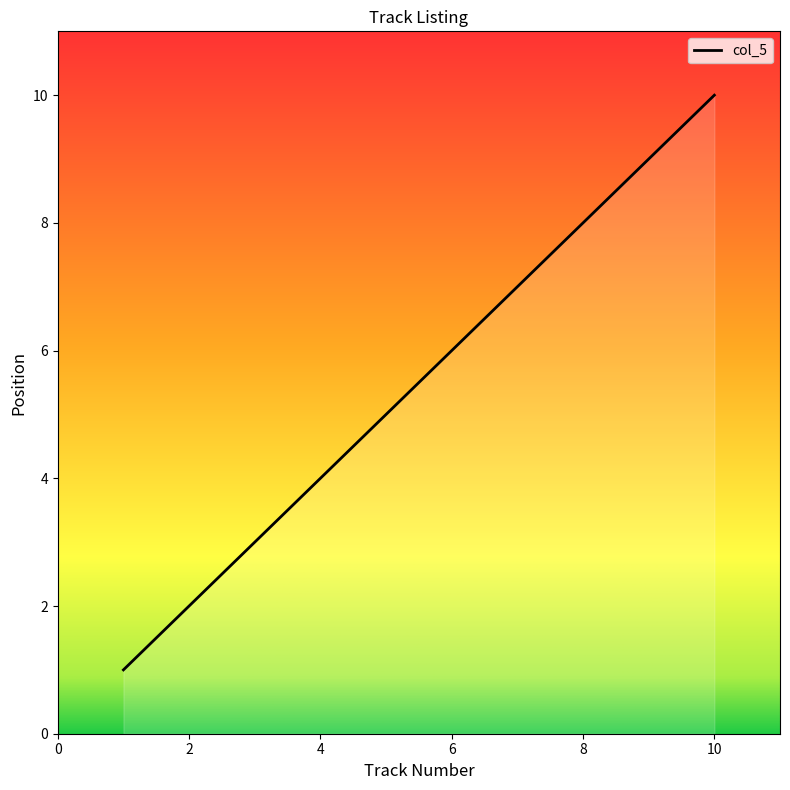

What is the smallest value displayed?

1